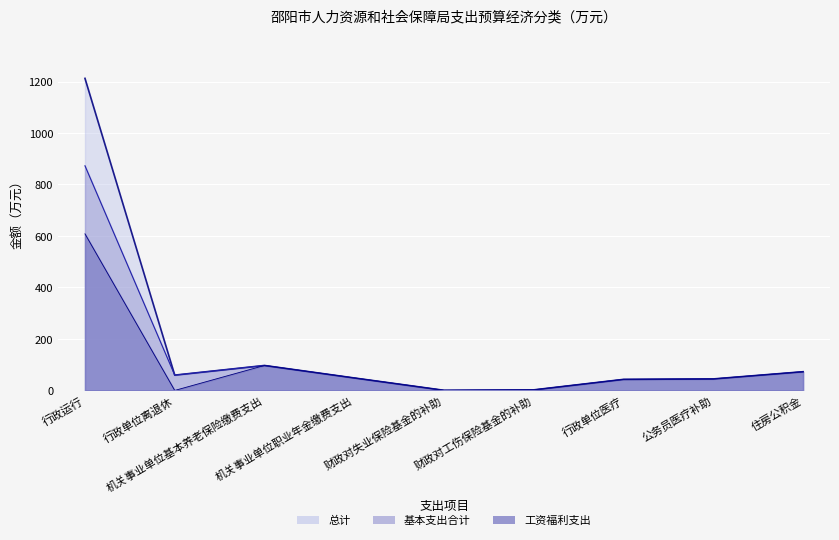

What is the sum of the 工资福利支出 values at 财政对失业保险基金的补助 and 机关事业单位职业年金缴费支出?

49.0